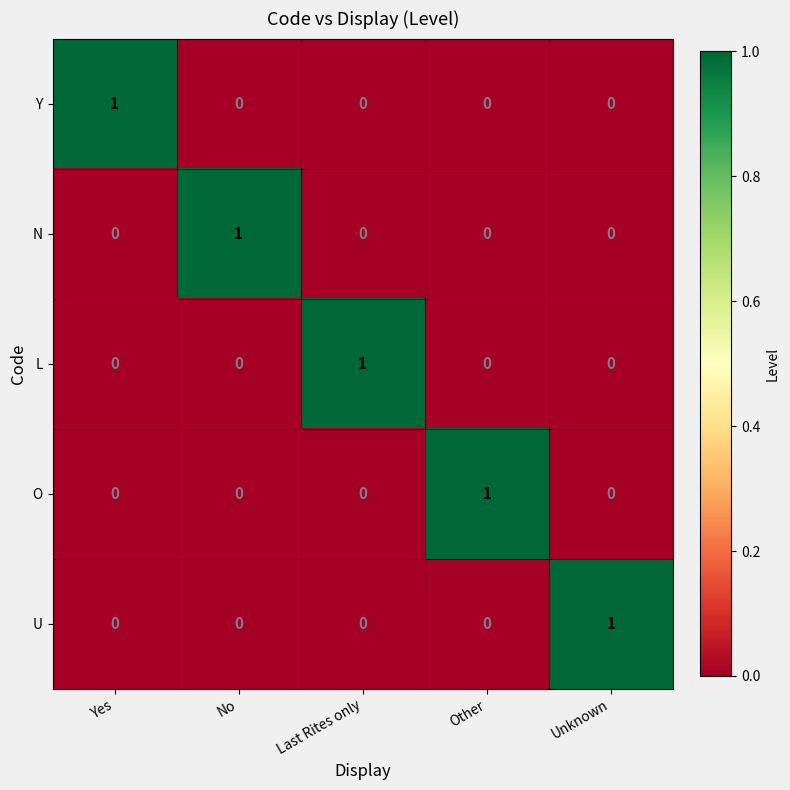

The value of O at No is 0. True or false?

True